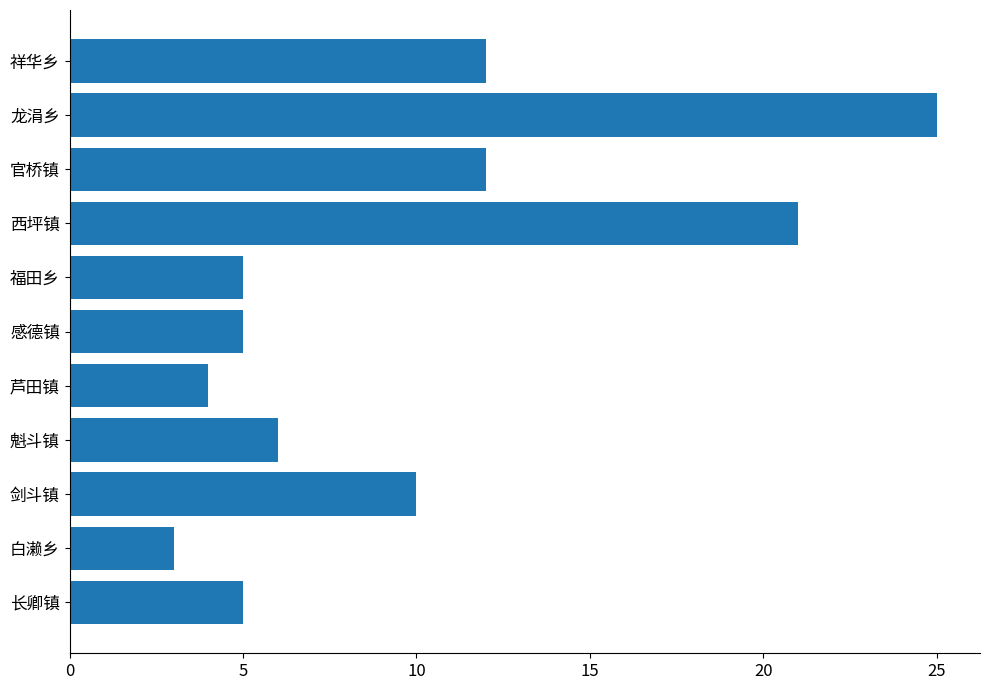

Read the value at 龙涓乡.

25